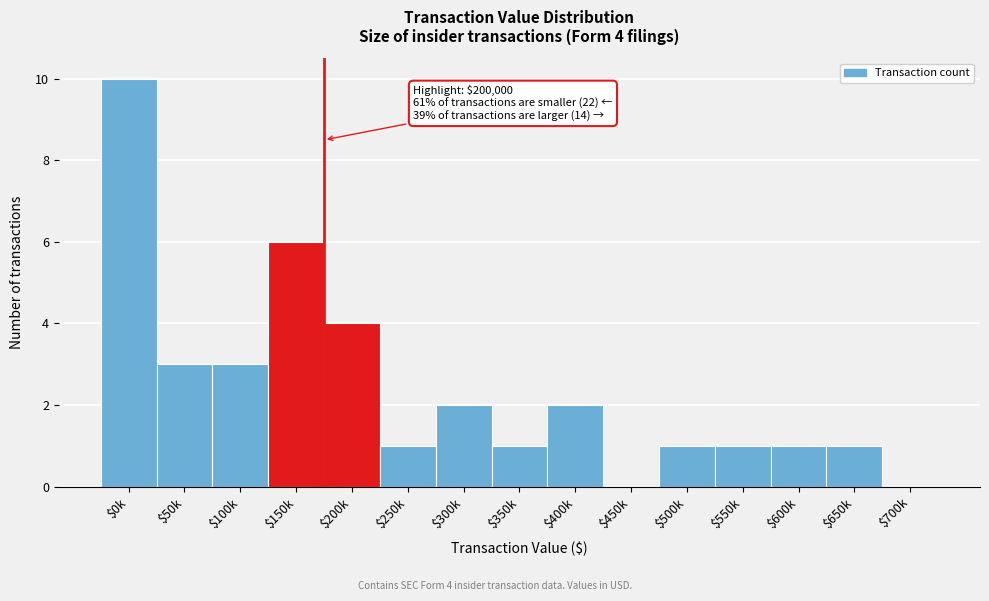

The chart shows a value of 5 at $700k. True or false?

False